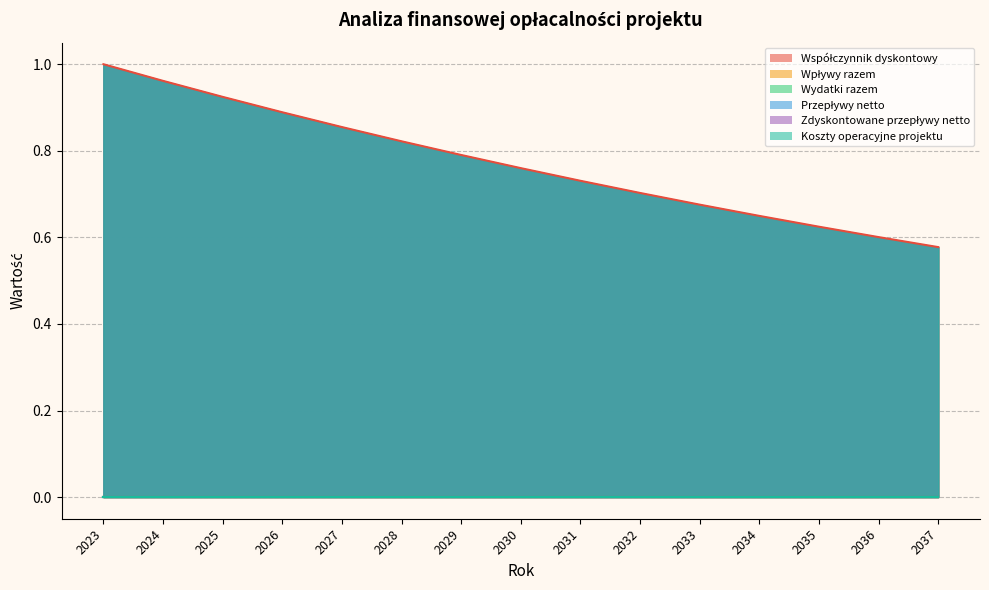

Which series has the largest total across all categories?

Współczynnik dyskontowy